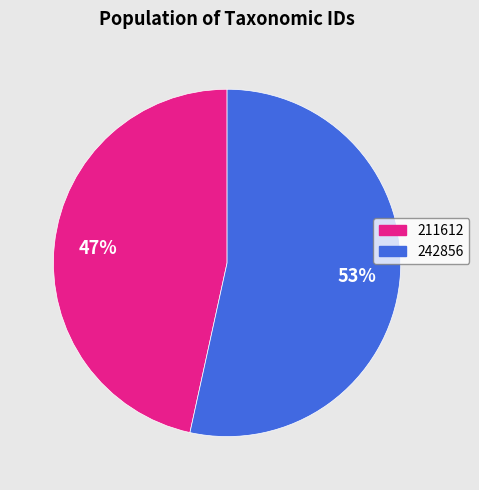

How many segments does this pie chart have?

2